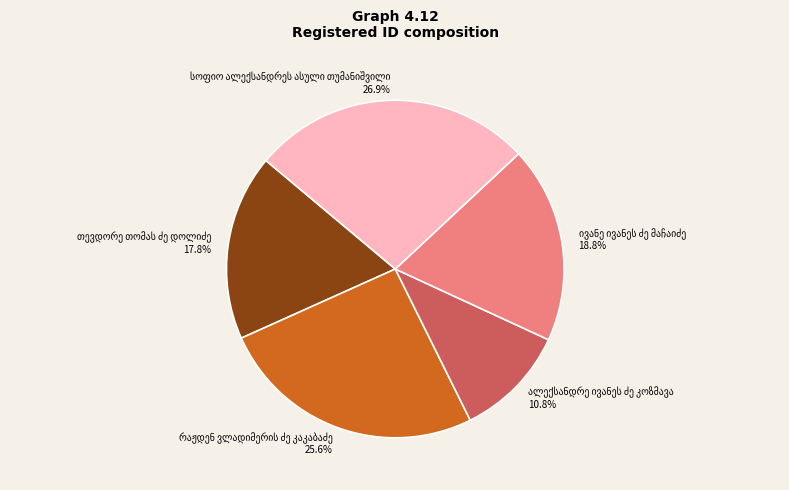

Is there a majority slice in this chart?

No